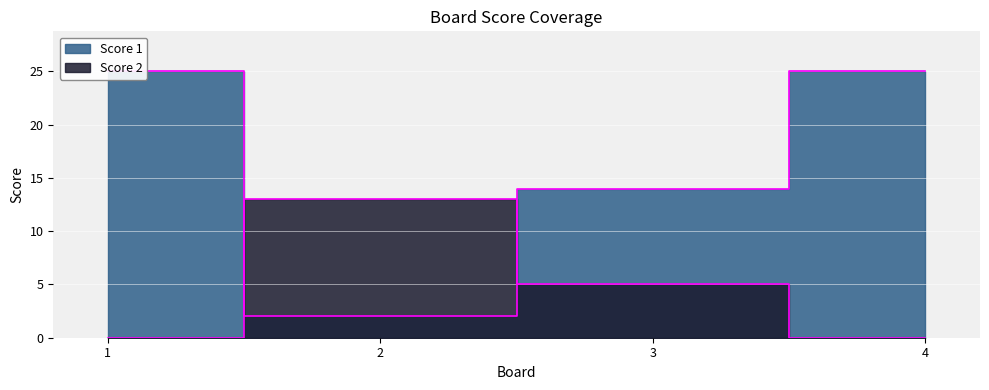

True or false: Score 2 has a value of 13 at 2.

True